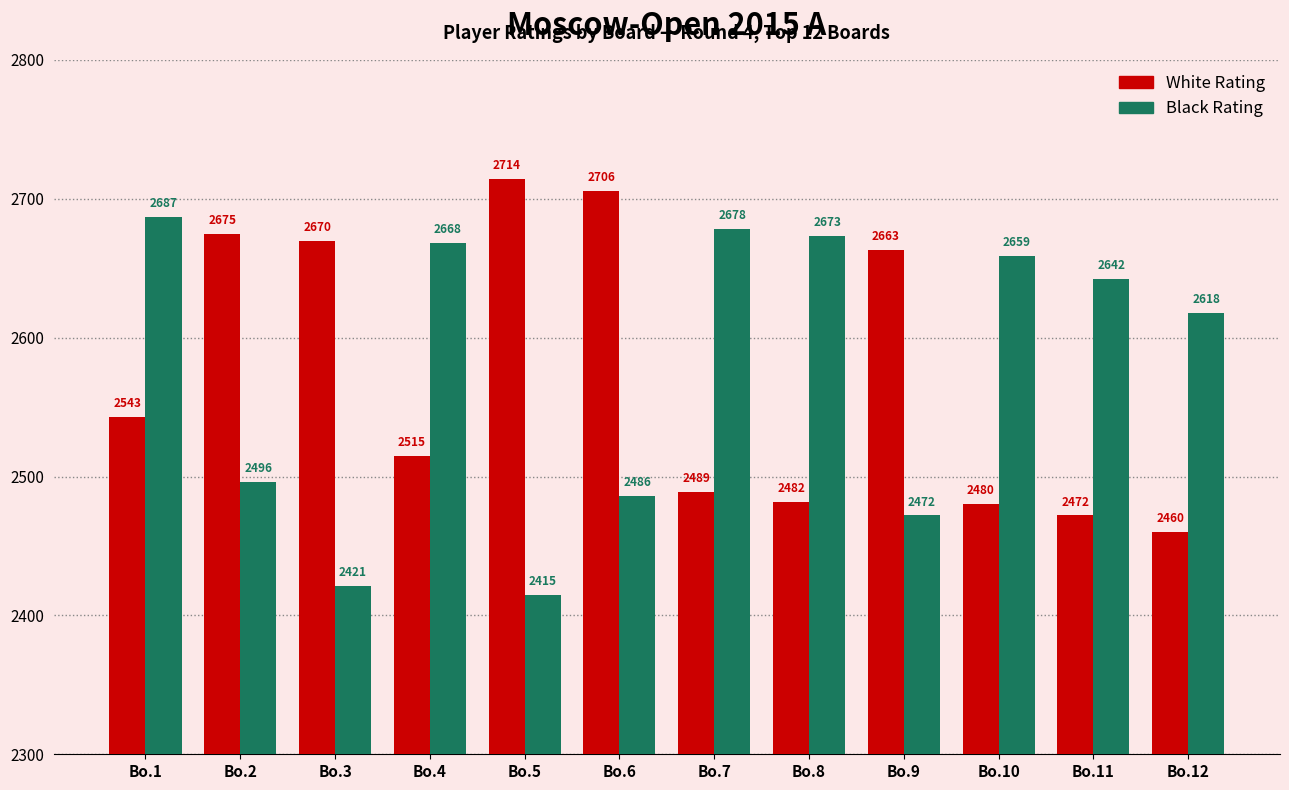

What is the greatest value displayed?

2714